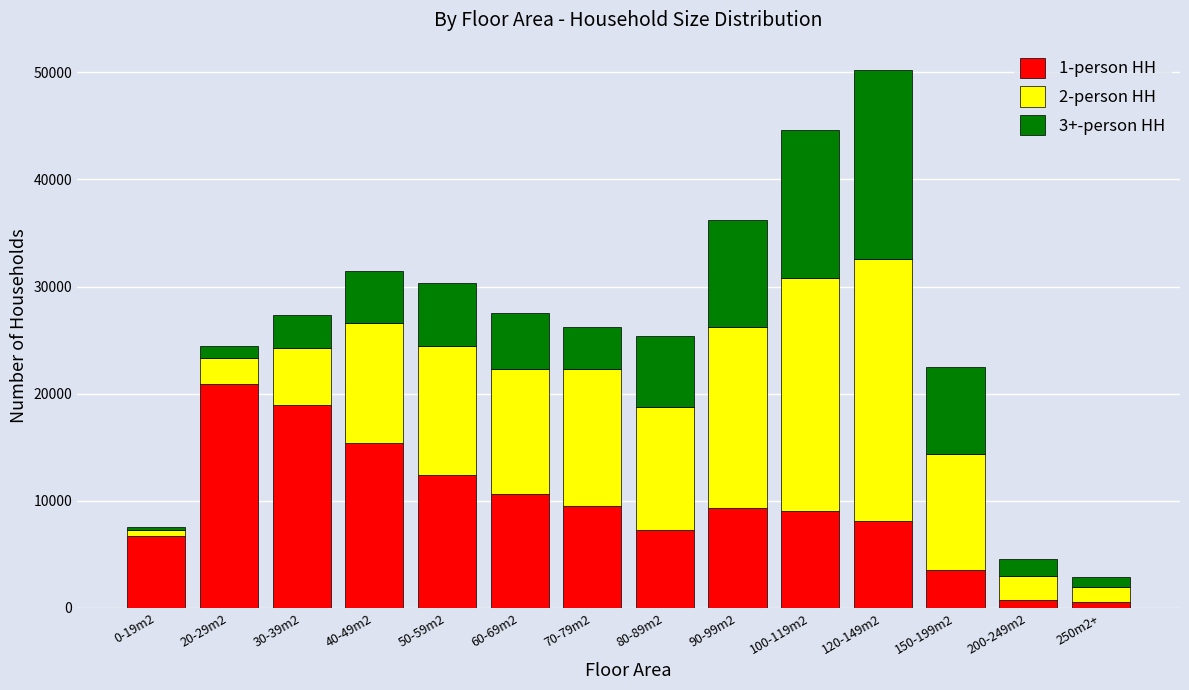

True or false: 1-person HH has a value of 15396 at 40-49m2.

True